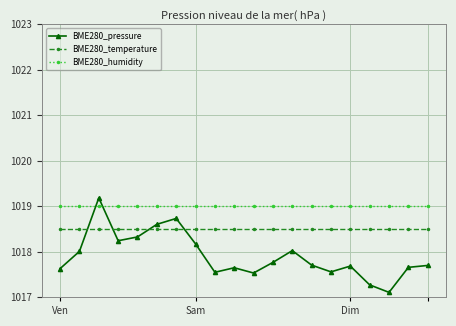

At how many categories does at least one series exceed 1017?

20